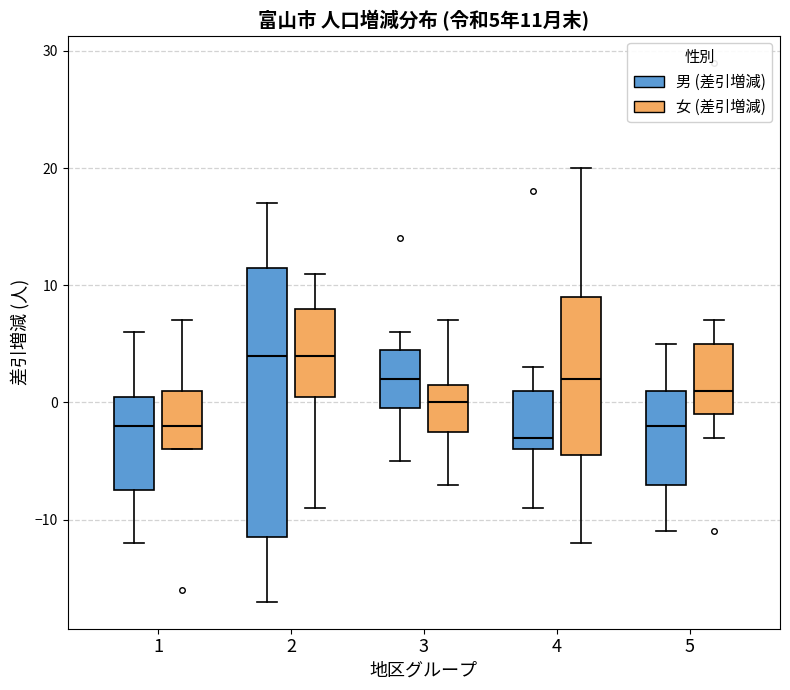

Comparing the boxes themselves (not the whiskers), which one is the tallest?

2 (男 (差引増減))